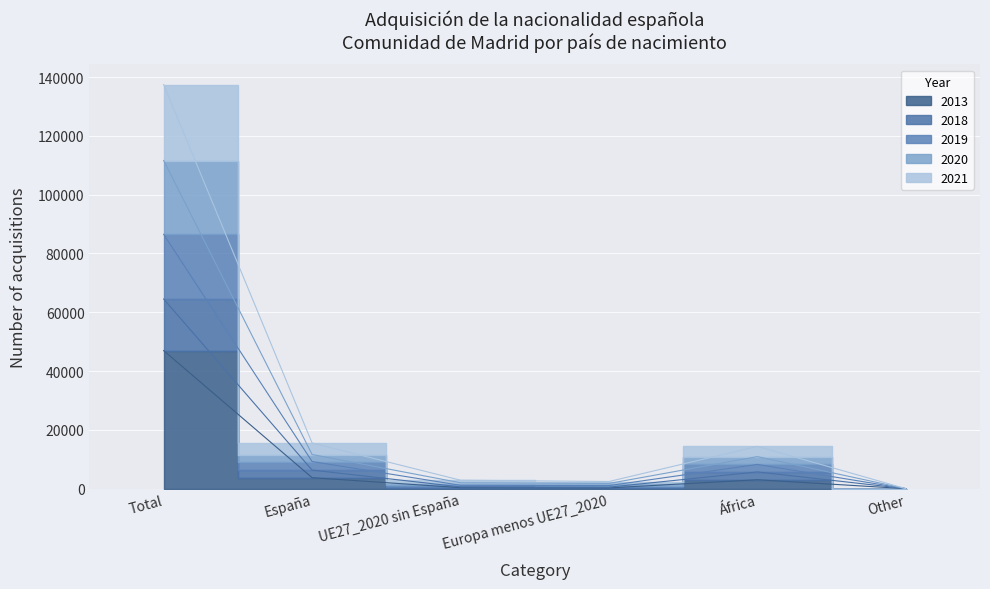

What position from the left is España?

2